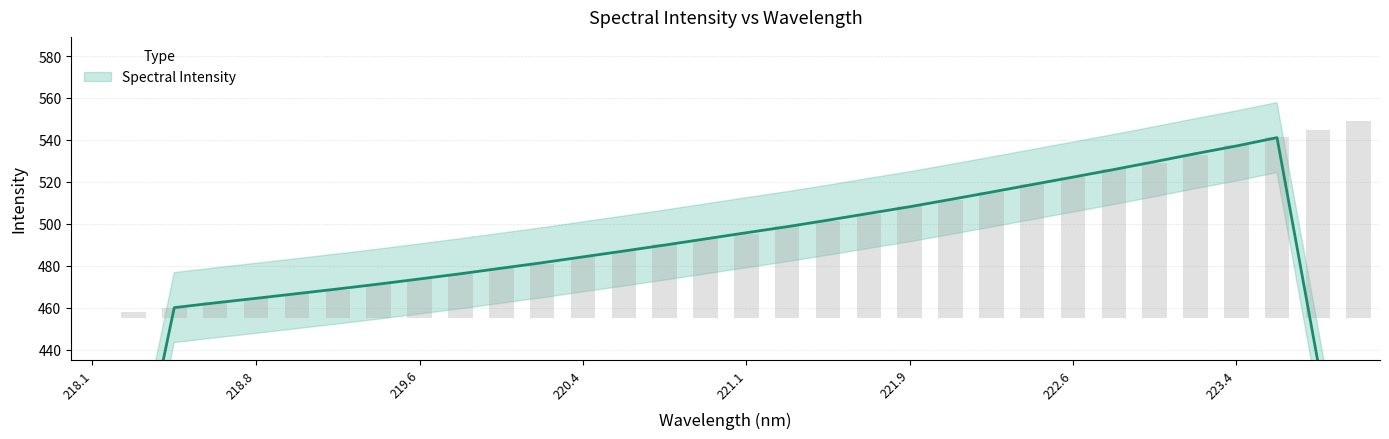

List the labels in order of value, largest first.

223.9802, 223.7895, 223.5987, 223.408, 223.2172, 223.0264, 222.8355, 222.6447, 222.4538, 222.263, 222.0721, 221.8812, 221.6902, 221.4993, 221.3083, 221.1174, 220.9264, 220.7354, 220.5444, 220.3533, 220.1623, 219.9712, 219.7801, 219.589, 219.3979, 219.2067, 219.0156, 218.8244, 218.6332, 218.442, 218.2508, 218.0596